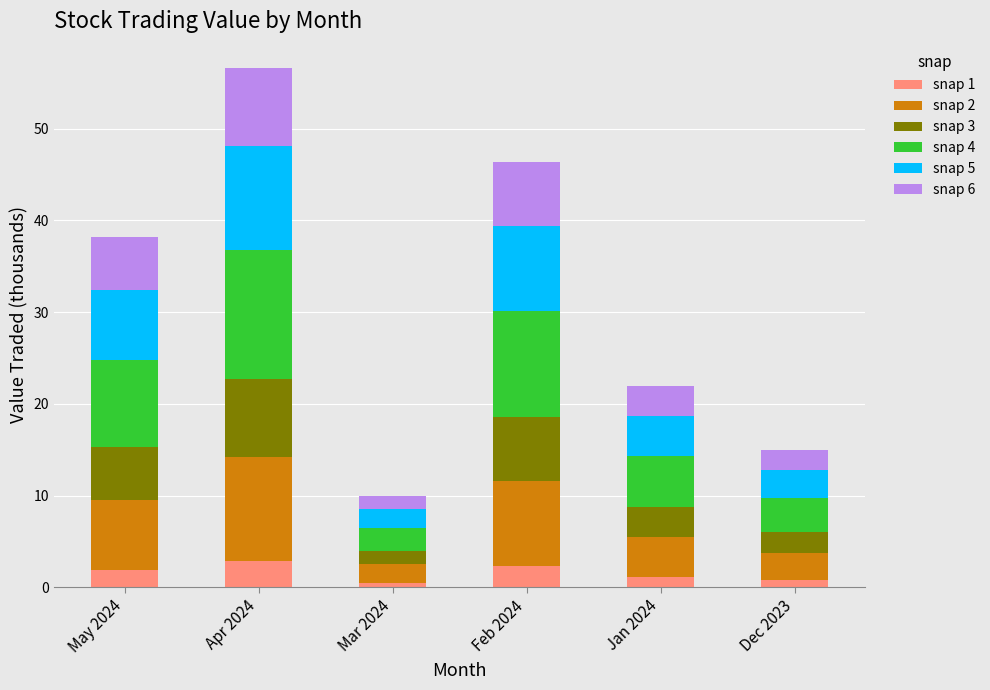

What is the difference between the maximum and minimum values in the snap 1 series?

2.3